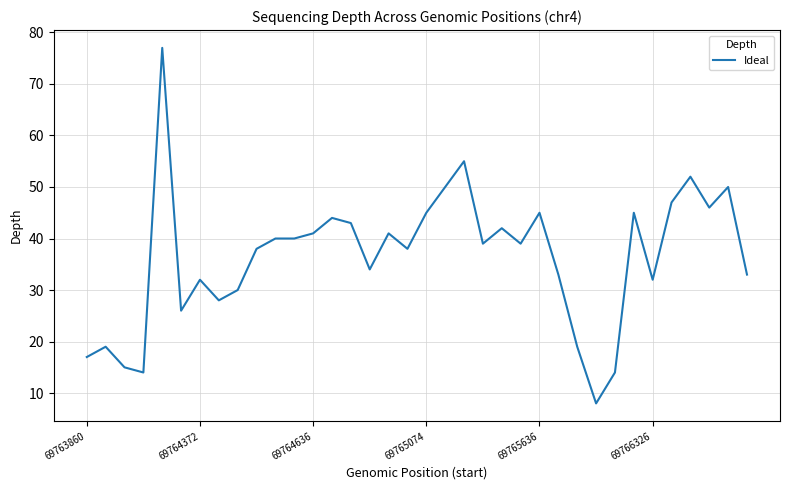

What is the maximum value shown in the chart?

77